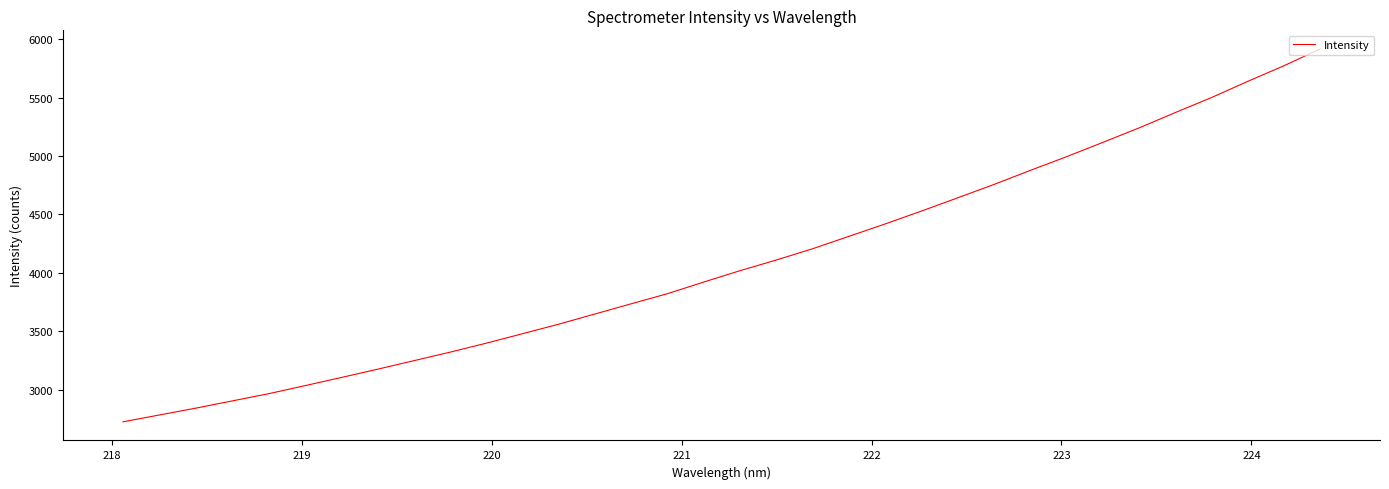

How many lines are shown in the chart?

1